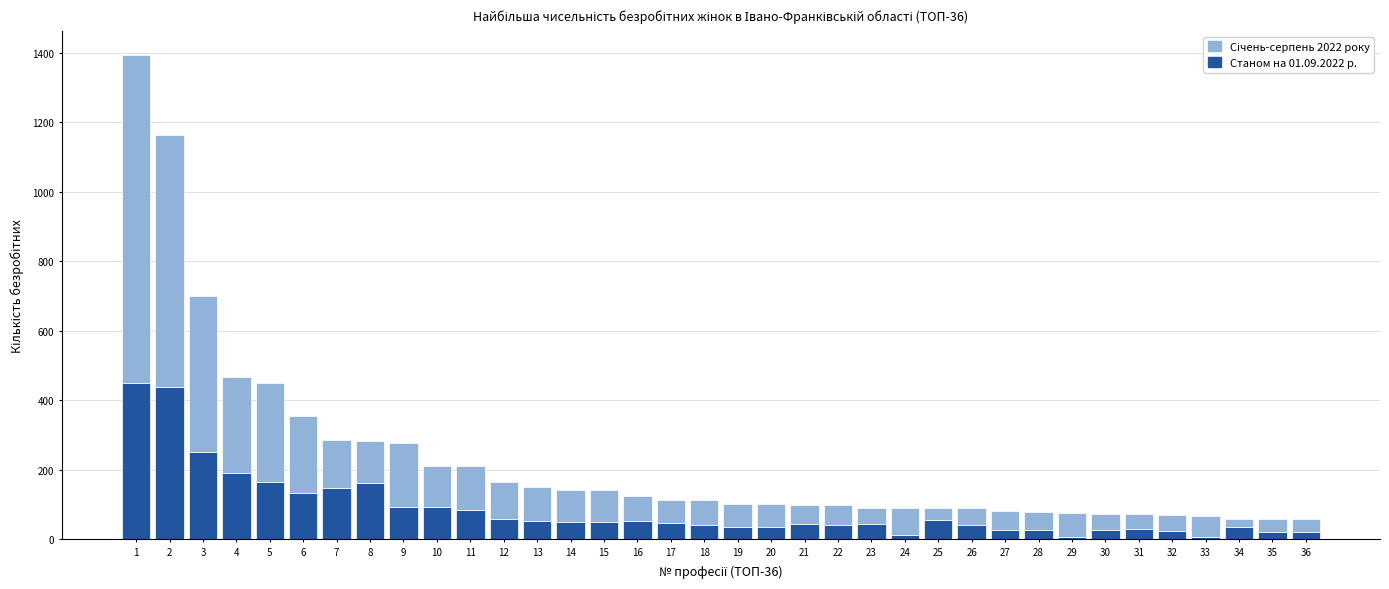

How many values in the Станом на 01.09.2022 р. series are below 46?

18